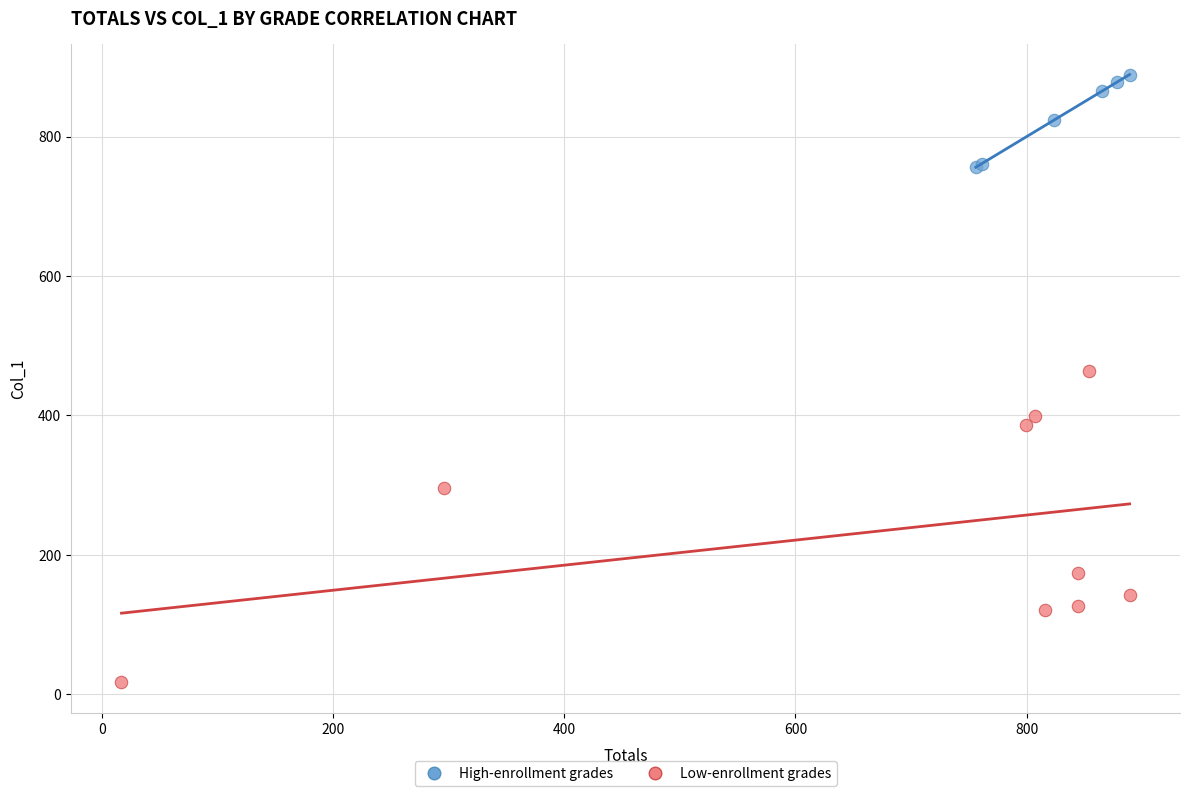

What are all the series names shown in the legend?

High-enrollment grades, Low-enrollment grades